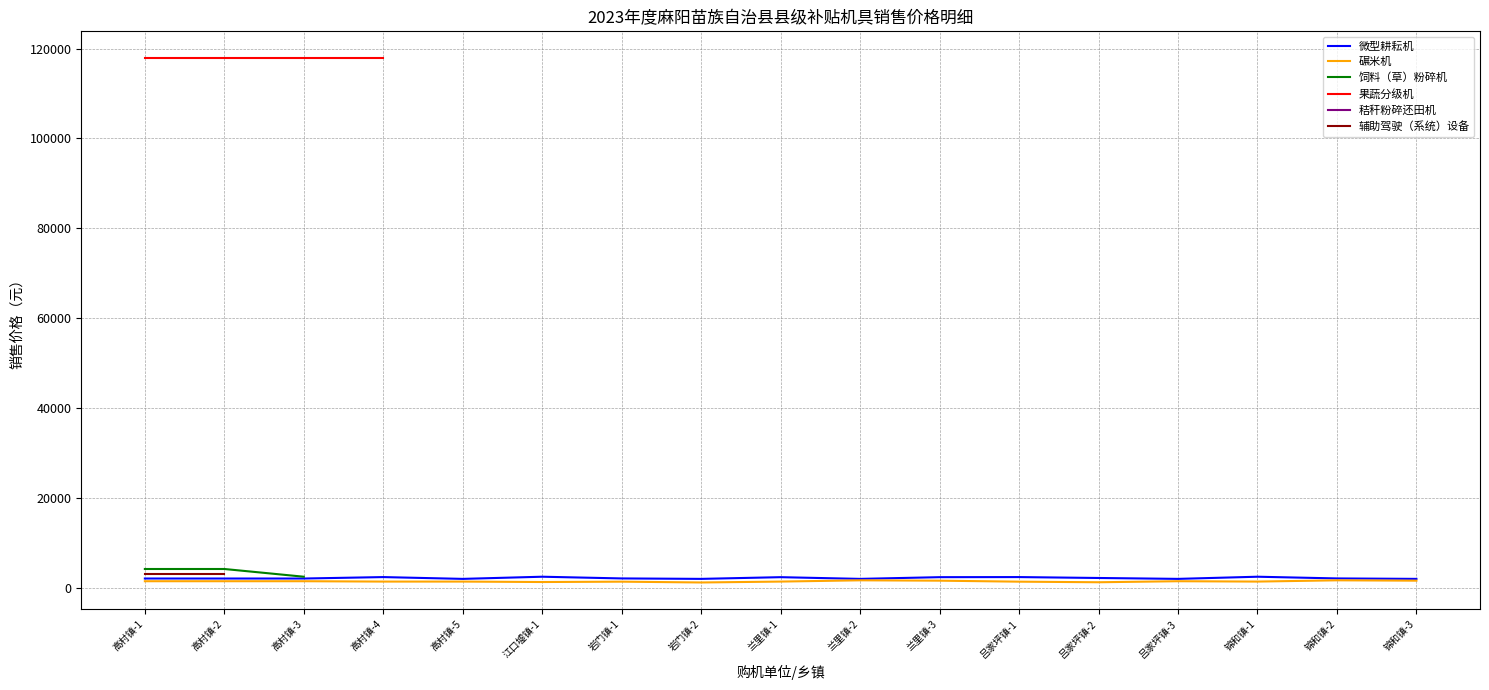

Which series changed the most between 兰里镇-3 and 吕家坪镇-2?

碾米机